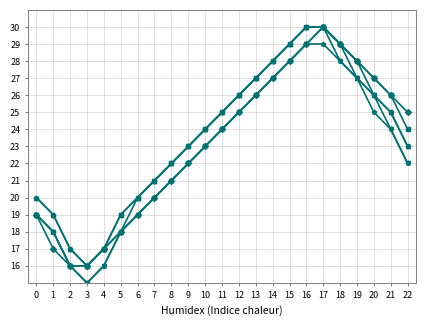

What is the total value across all series at 7?

123